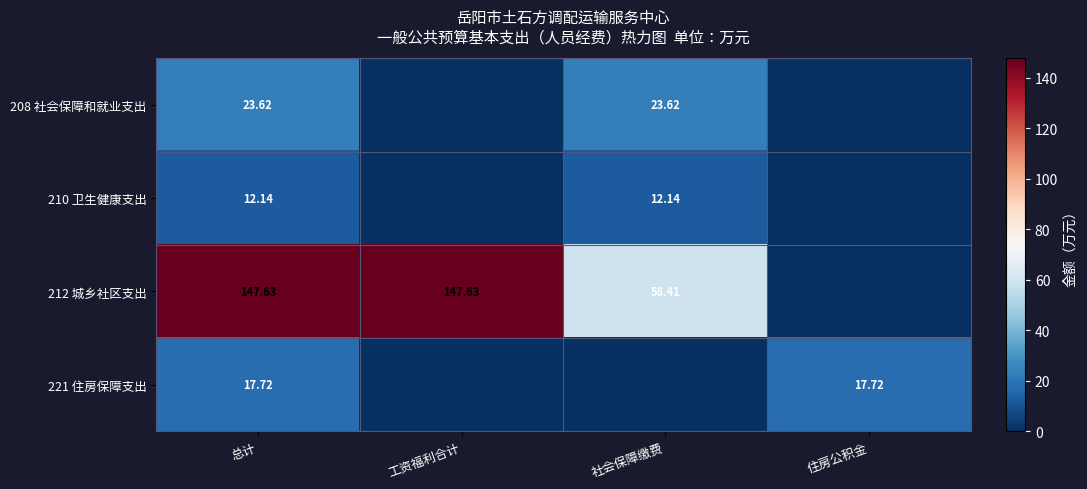

Rank the series by their maximum value, from lowest to highest.

210 卫生健康支出, 221 住房保障支出, 208 社会保障和就业支出, 212 城乡社区支出